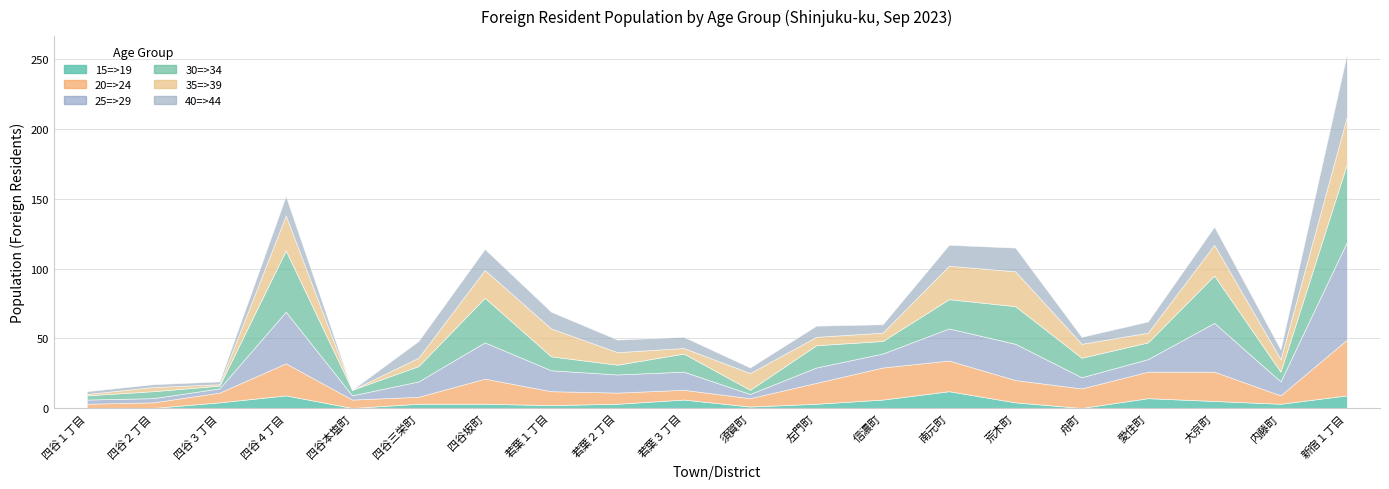

How many distinct data groups are displayed?

6